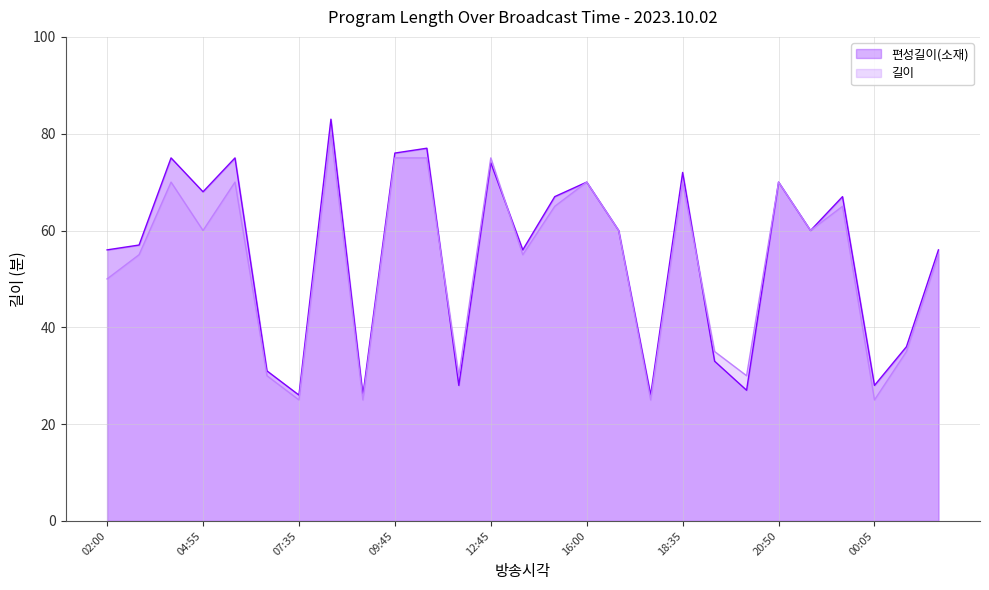

At which label does 길이 first exceed 60?

03:45